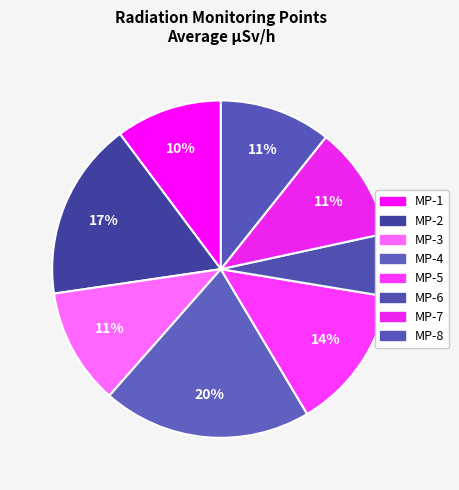

To the nearest percent, what is the difference between the MP-4 and MP-3 slice percentages?

9%